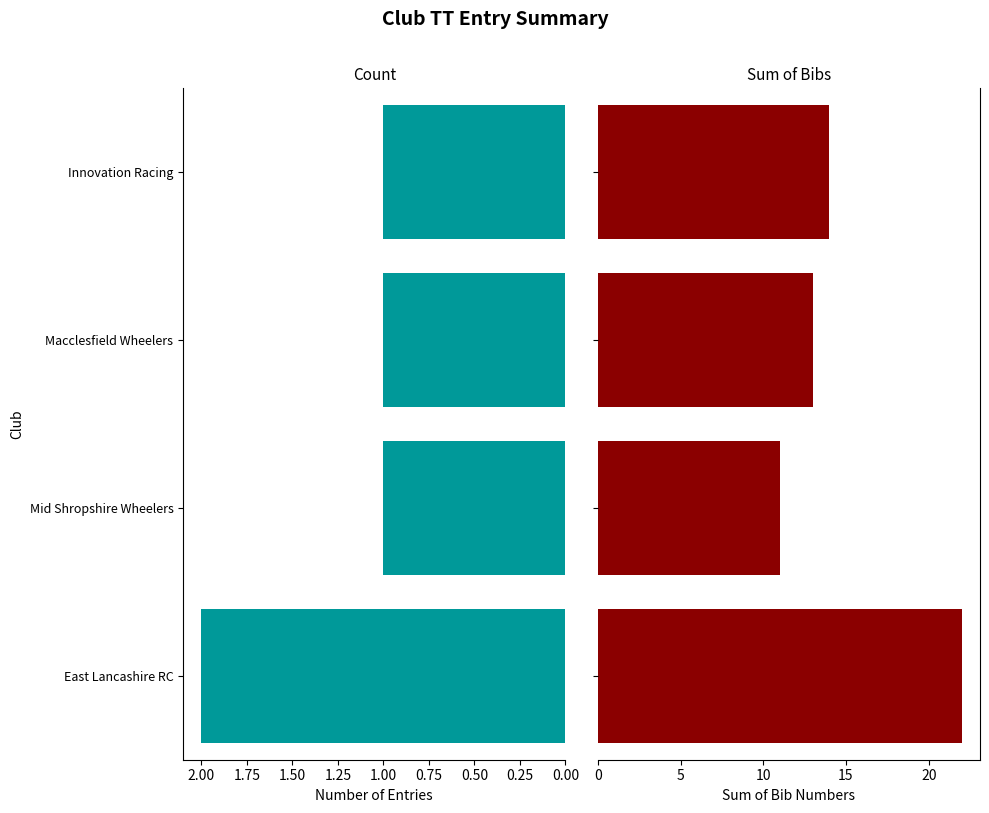

How many groups of bars are there?

4